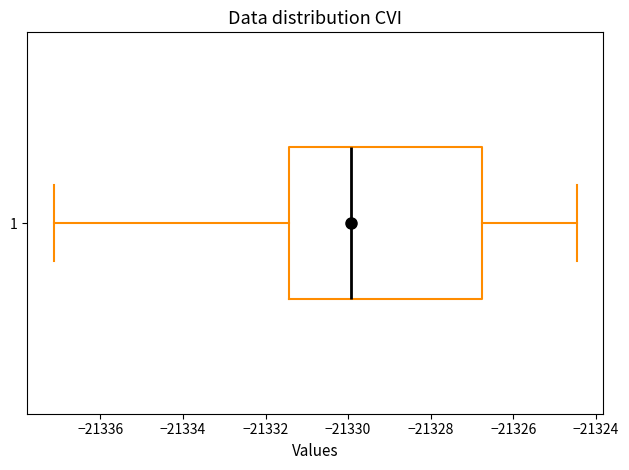

Transcribe this box plot: give where the median line is, the range the box spans, and where the two whiskers end, as read against the x-axis. The values are not printed on the chart, so give them approximately, as read against the axis.

median -21330.0, box -21331.4 to -21326.8, whiskers -21337.2 to -21324.4